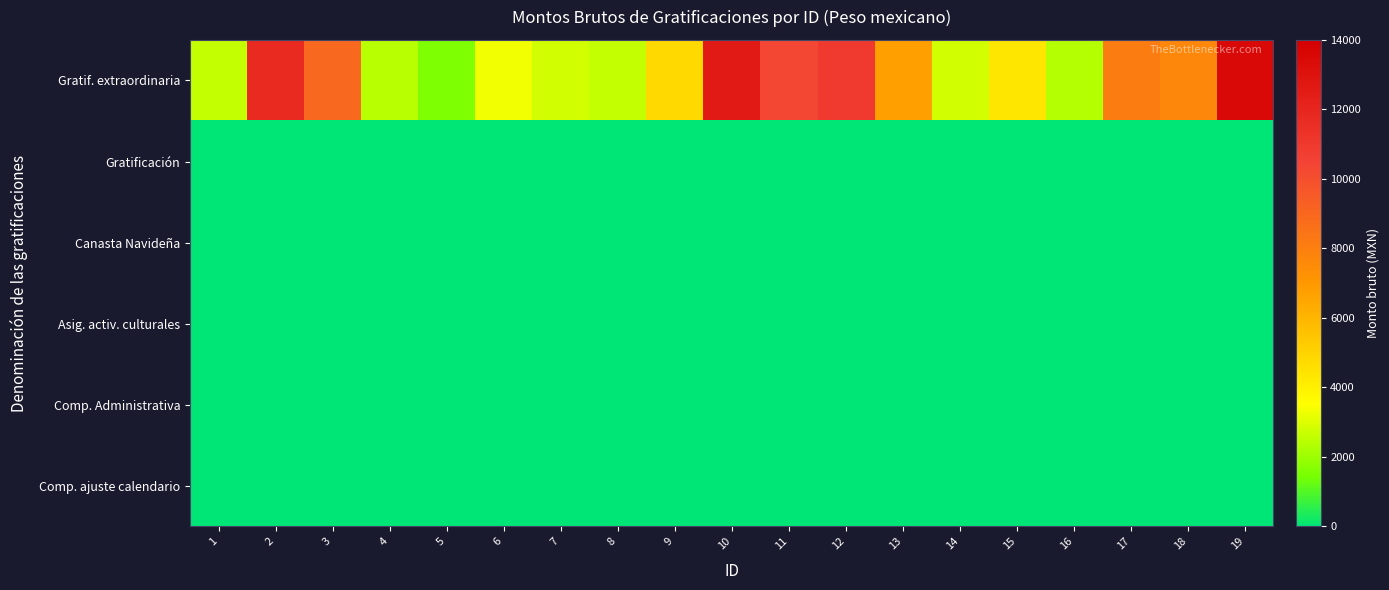

Reading left to right, transcribe all the data shown in this chart.

Gratif. extraordinaria: 1=2614.4	2=11772.5	3=8927.4	4=2449.2	5=1564.7	6=3298.5	7=2822.9	8=2615.5	9=4797.9	10=12614.0	11=10311.4	12=10911.1	13=6718.0	14=2797.9	15=4373.4	16=2373.9	17=8110.9	18=7703.0	19=13483.0
Gratificación: 1=0.0	2=0.0	3=0.0	4=0.0	5=0.0	6=0.0	7=0.0	8=0.0	9=0.0	10=0.0	11=0.0	12=0.0	13=0.0	14=0.0	15=0.0	16=0.0	17=0.0	18=0.0	19=0.0
Canasta Navideña: 1=0.0	2=0.0	3=0.0	4=0.0	5=0.0	6=0.0	7=0.0	8=0.0	9=0.0	10=0.0	11=0.0	12=0.0	13=0.0	14=0.0	15=0.0	16=0.0	17=0.0	18=0.0	19=0.0
Asig. activ. culturales: 1=0.0	2=0.0	3=0.0	4=0.0	5=0.0	6=0.0	7=0.0	8=0.0	9=0.0	10=0.0	11=0.0	12=0.0	13=0.0	14=0.0	15=0.0	16=0.0	17=0.0	18=0.0	19=0.0
Comp. Administrativa: 1=0.0	2=0.0	3=0.0	4=0.0	5=0.0	6=0.0	7=0.0	8=0.0	9=0.0	10=0.0	11=0.0	12=0.0	13=0.0	14=0.0	15=0.0	16=0.0	17=0.0	18=0.0	19=0.0
Comp. ajuste calendario: 1=0.0	2=0.0	3=0.0	4=0.0	5=0.0	6=0.0	7=0.0	8=0.0	9=0.0	10=0.0	11=0.0	12=0.0	13=0.0	14=0.0	15=0.0	16=0.0	17=0.0	18=0.0	19=0.0